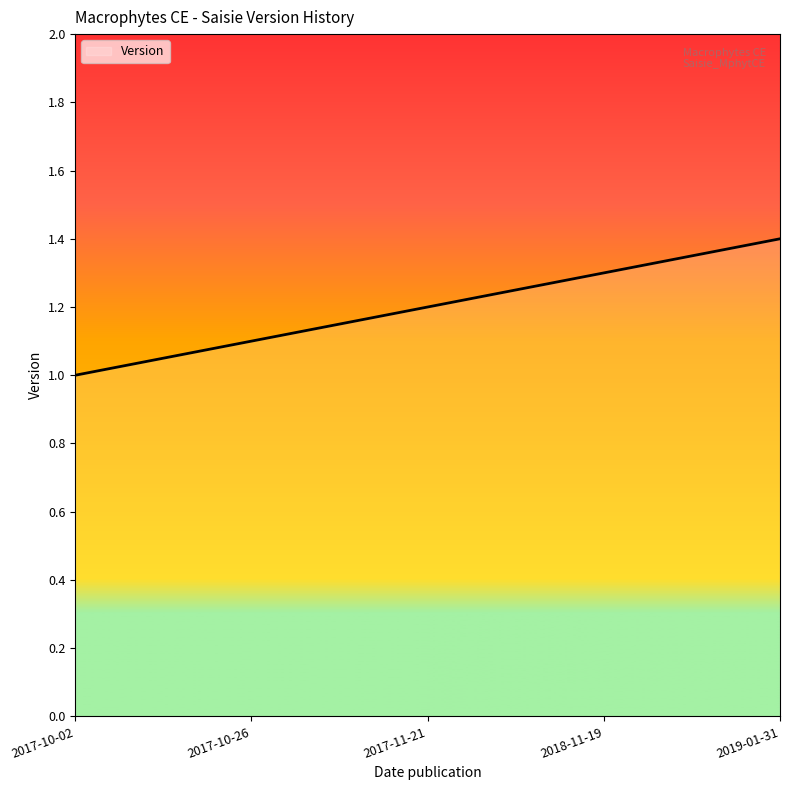

Does the chart display data point markers on the line(s)?

No